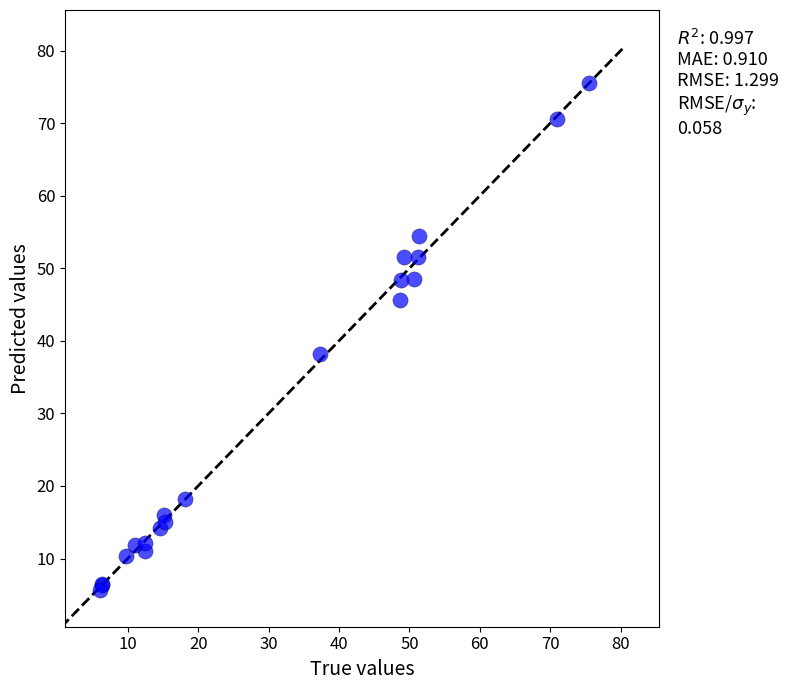

What Y value in the scatter plot is closest to 40?

38.2